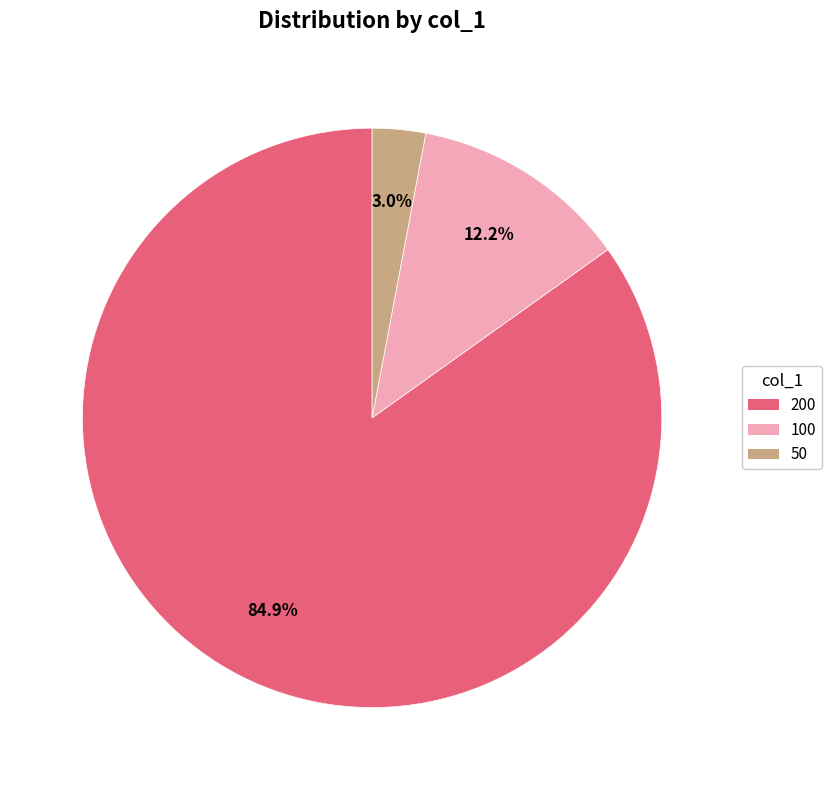

Is there any slice that represents more than half of the pie?

Yes